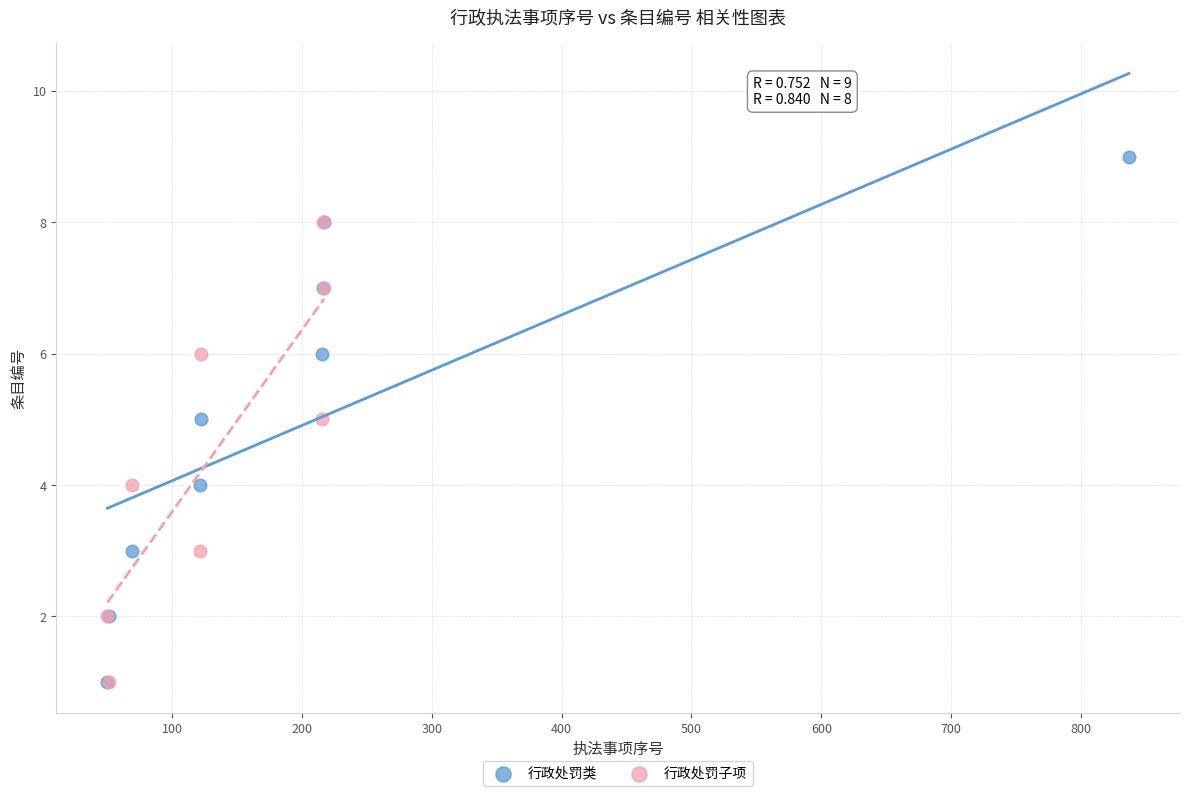

Which series contains the highest Y value?

行政处罚类